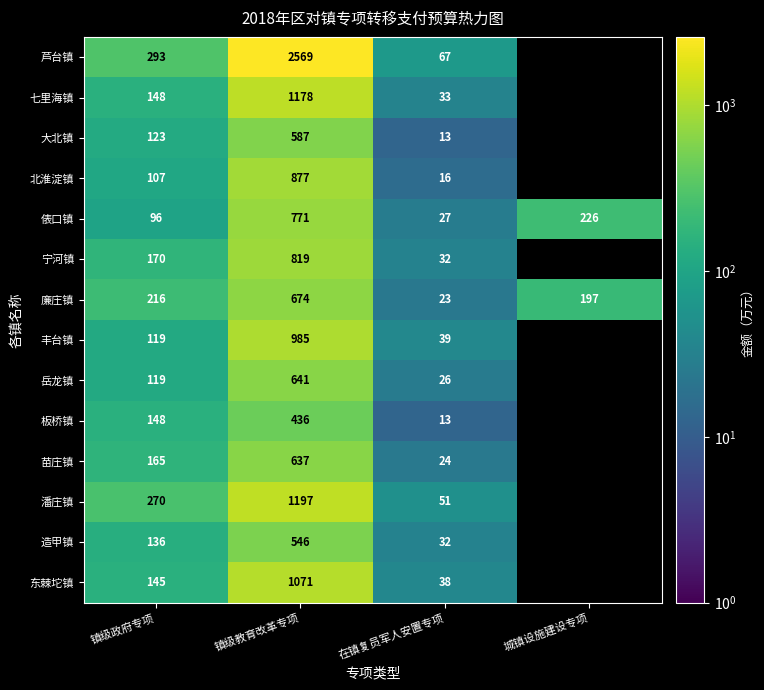

At 镇级教育改革专项, list the series in order from smallest to largest.

板桥镇, 造甲镇, 大北镇, 苗庄镇, 岳龙镇, 廉庄镇, 俵口镇, 宁河镇, 北淮淀镇, 丰台镇, 东棘坨镇, 七里海镇, 潘庄镇, 芦台镇